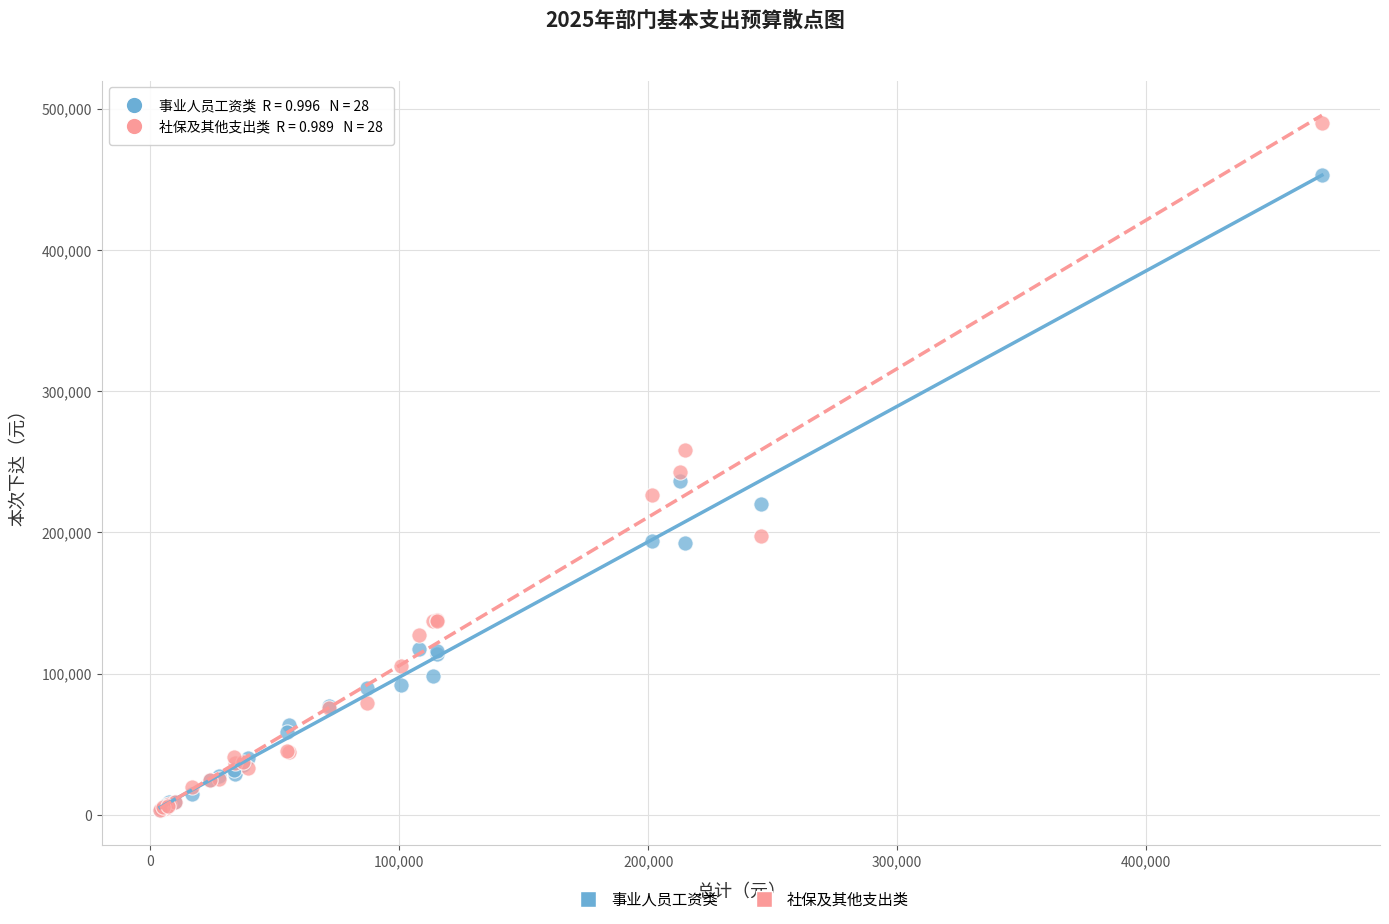

What are all the series names shown in the legend?

事业人员工资类, 社保及其他支出类